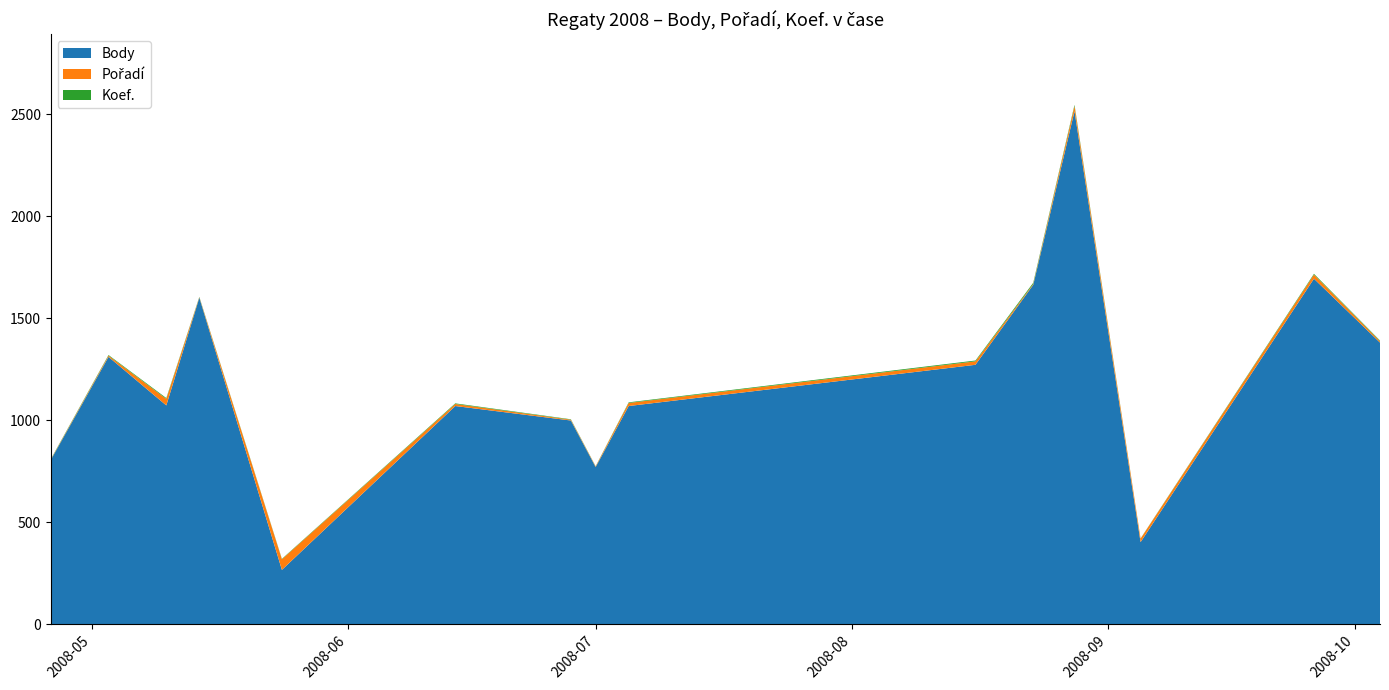

Reading right to left, extract all data points from this chart.

Body: 1380	1693	402	2514	1663	1271	1069	770	998	1069	266	1600	1072	1310	804
Pořadí: 7	20	17	25	4	17	15	3	4	10	52	2	32	6	2
Koef.: 3	4	1	6	6	4	3	1	2	3	2	2	4	3	2